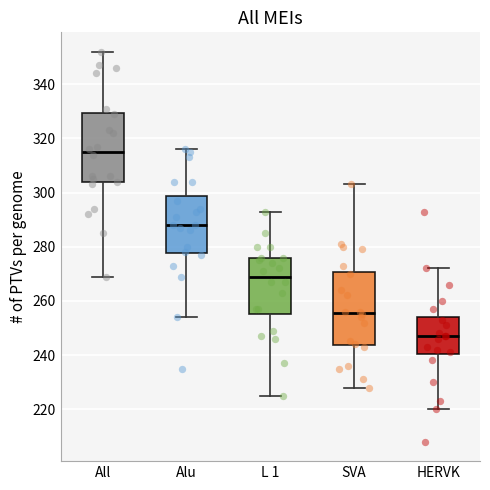

Where is the lower edge of the box for Alu on the y-axis? The values are not printed on the chart, so give them approximately, as read against the axis.

278